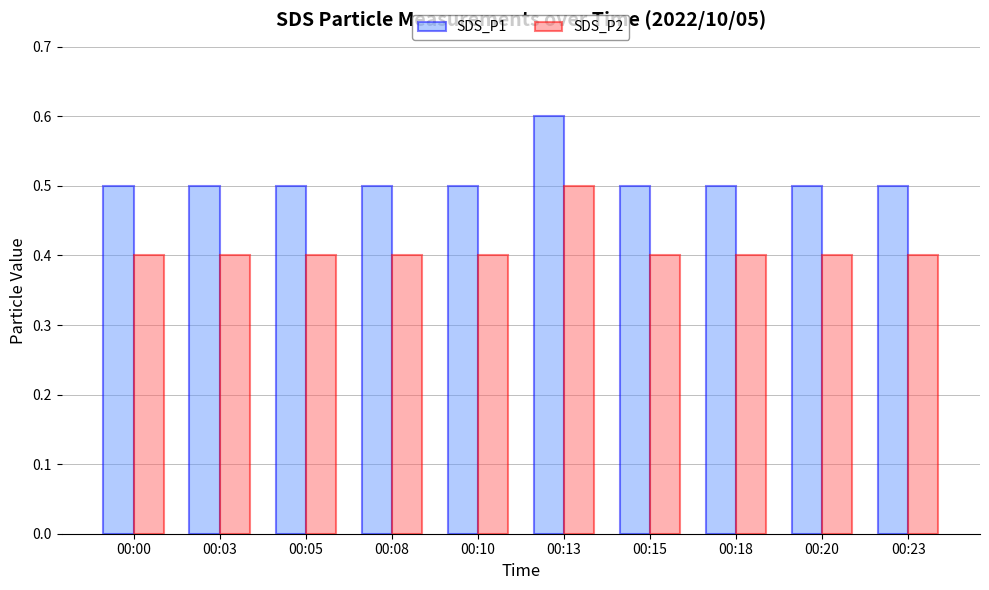

What value does the SDS_P1 series have at 00:23?

0.5